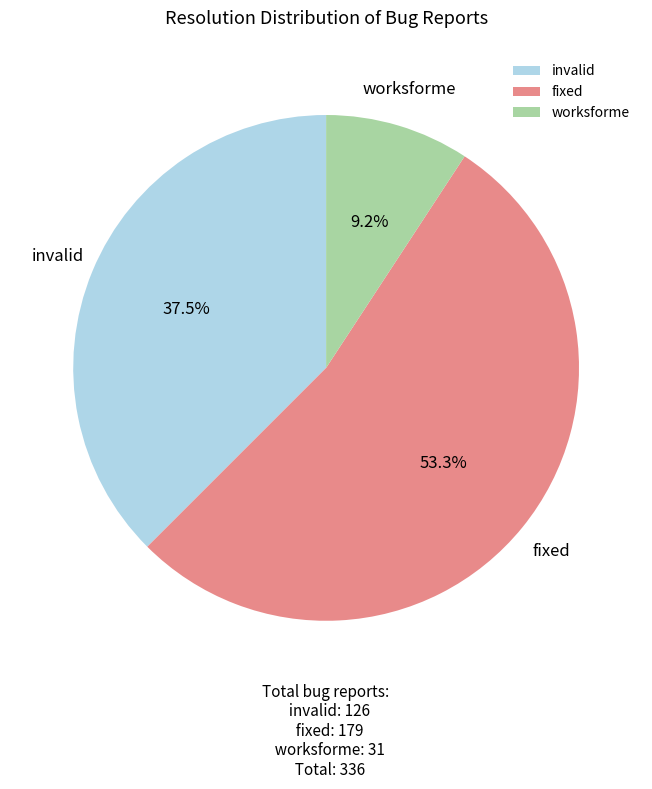

Which category accounts for the majority?

fixed